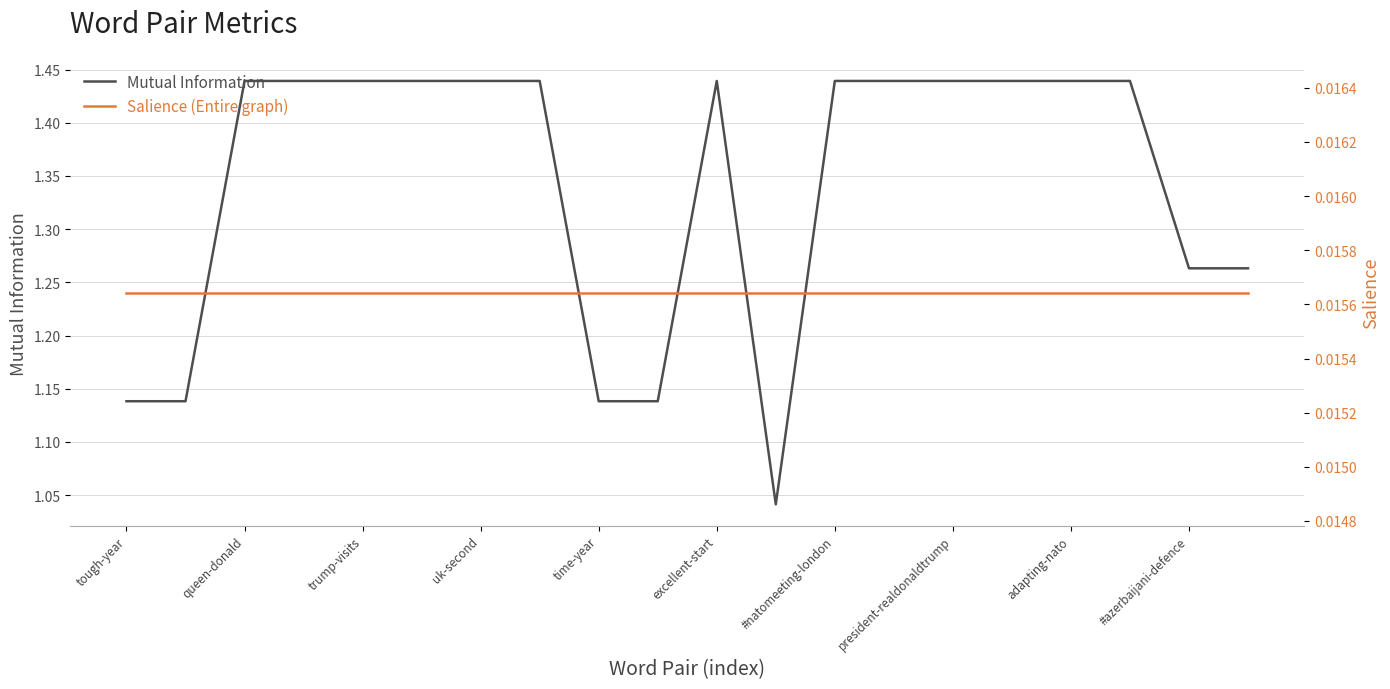

What is the greatest value displayed?

1.4